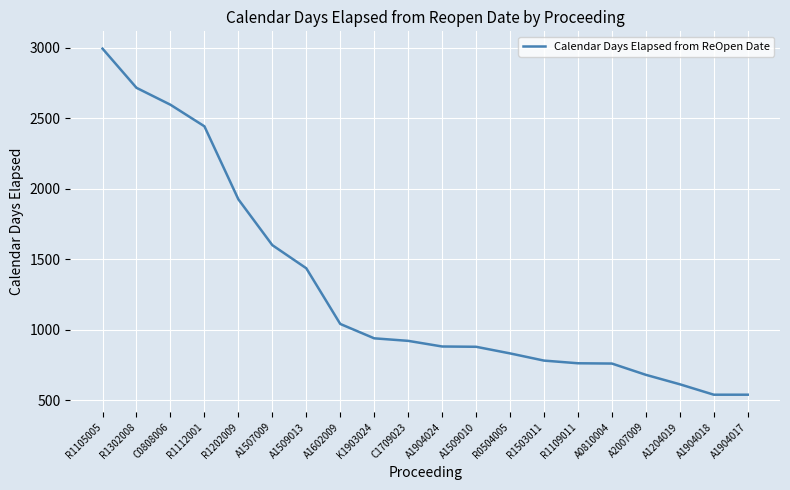

Which category has the highest value across all series?

R1105005